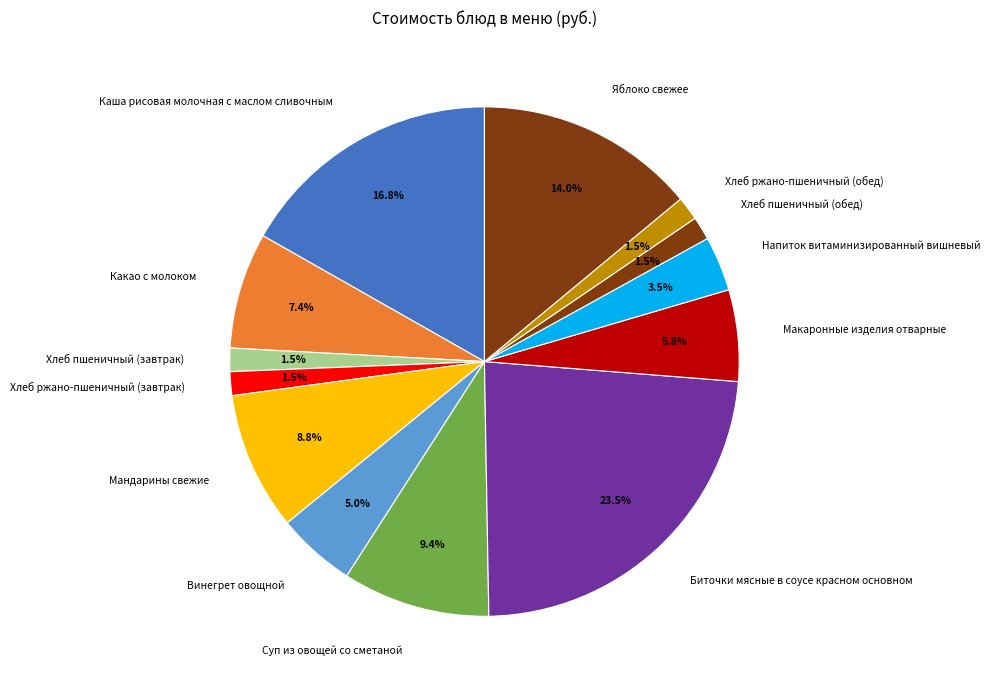

What is the ratio of the value at Хлеб ржано-пшеничный (завтрак) to the value at Яблоко свежее?

0.1